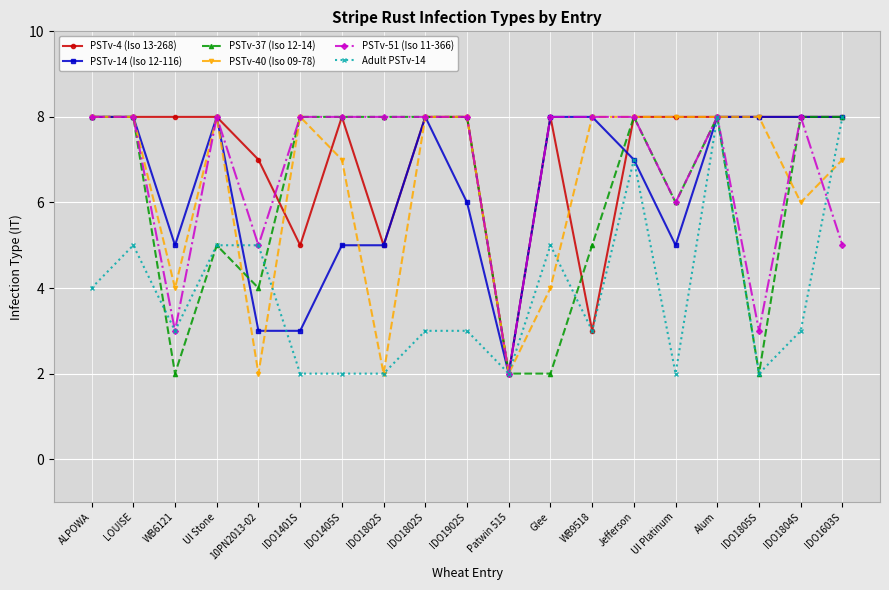

How many lines are shown in the chart?

6